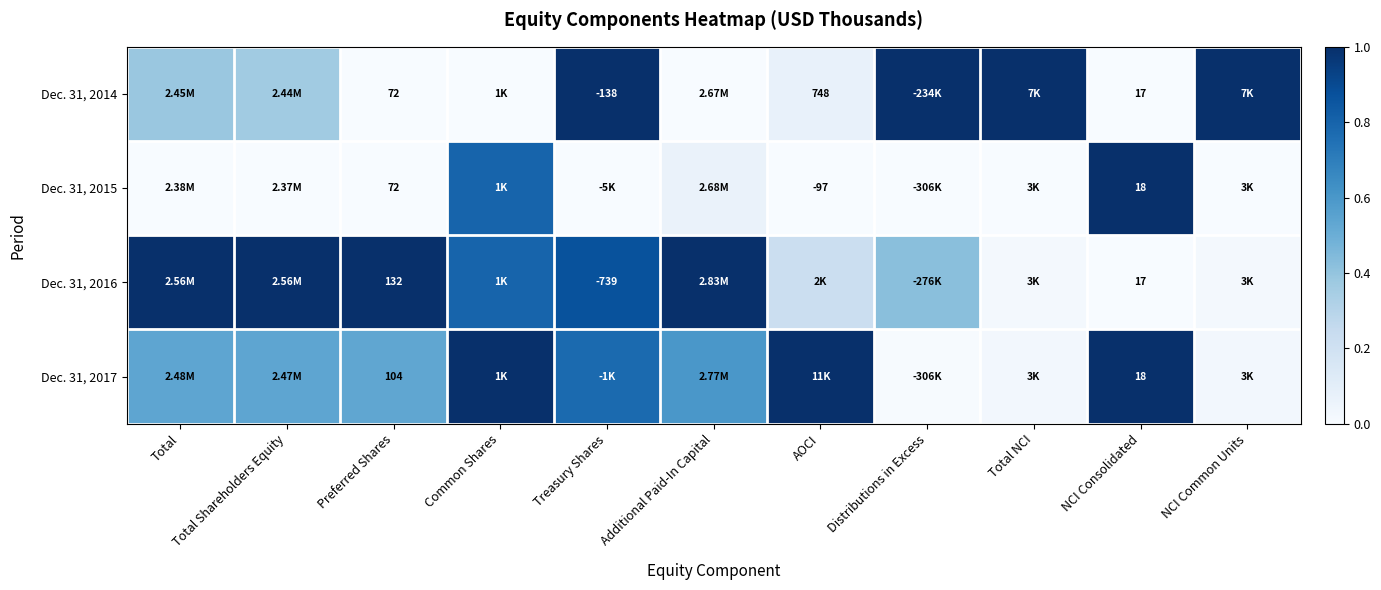

Which has a higher value, Preferred Shares or Total?

Total